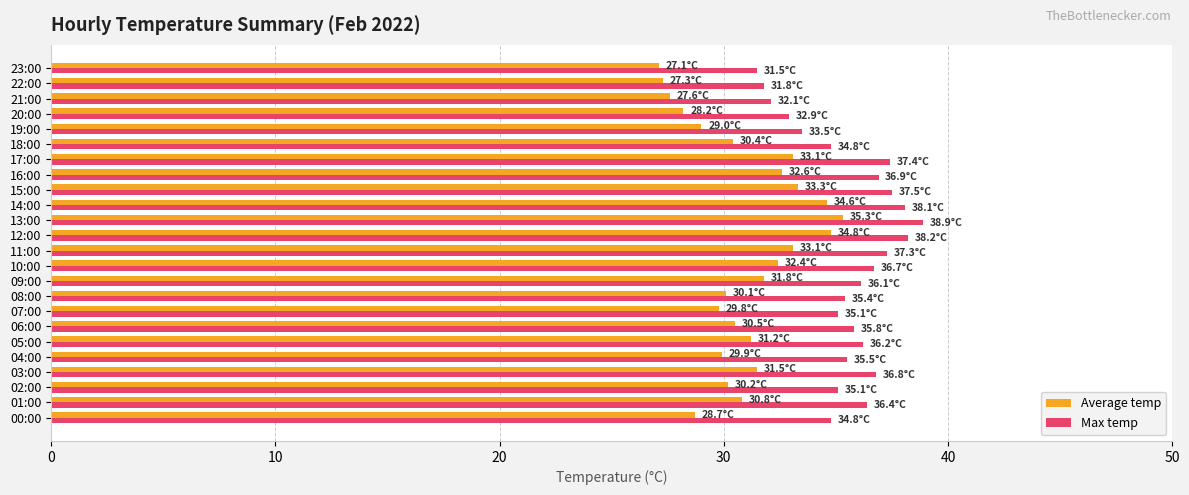

What is the smallest value displayed?

27.1